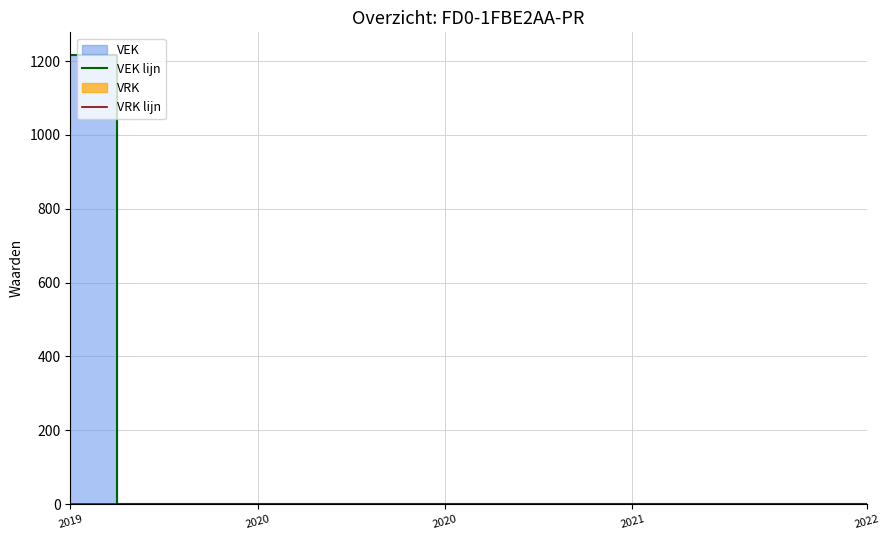

True or false: VEK lijn has a value of -632 at 2021.

False